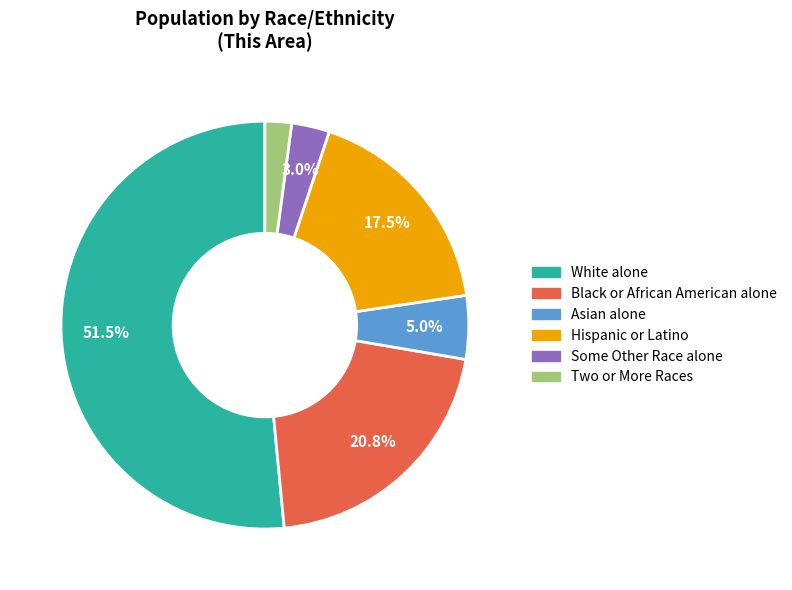

To the nearest percent, what is the difference between the Asian alone and Black or African American alone slice percentages?

16%